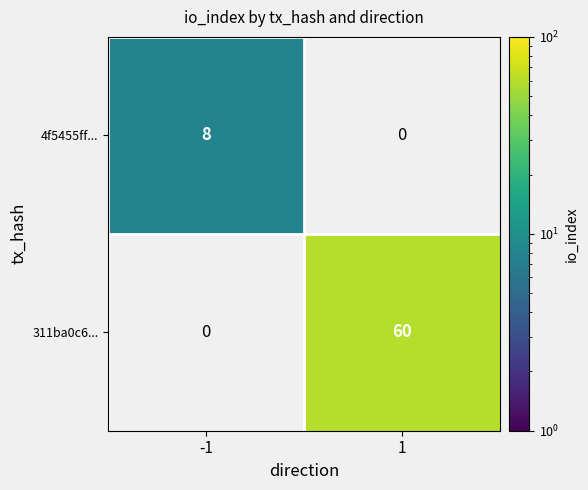

Is it true that 4f5455ff... equals 11 at -1?

False